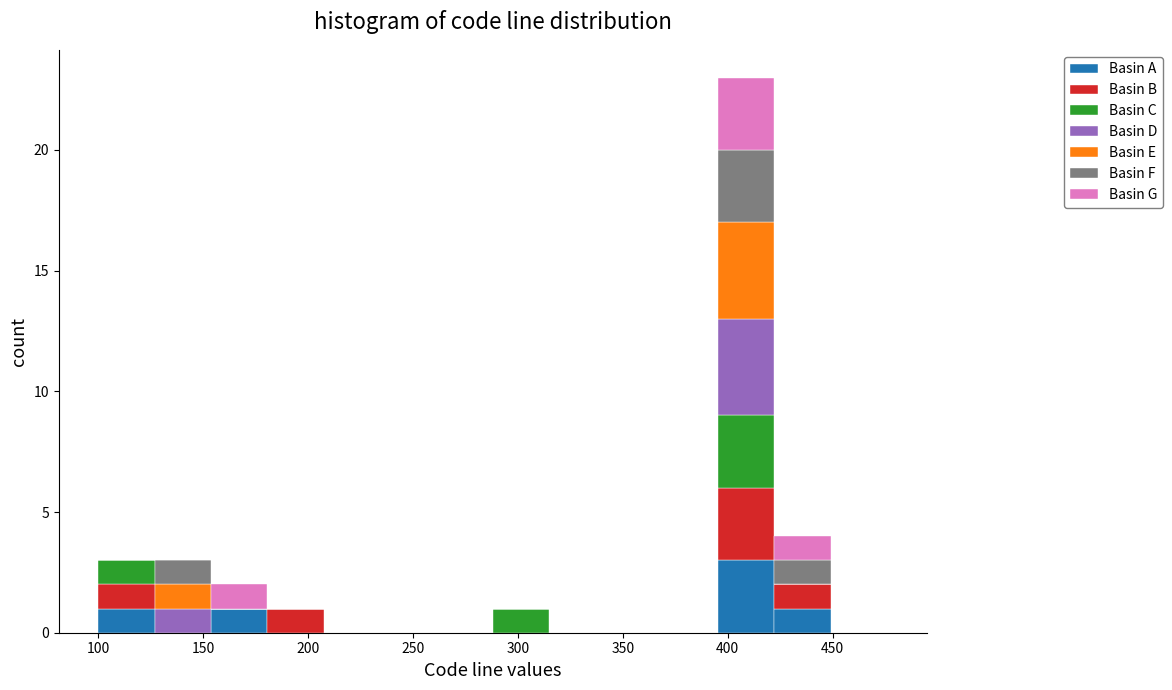

What is the total height of the stacked bar covering 290 to 315 on the x-axis? Neither the bar edges nor the heights are printed on the chart, so give them approximately, as read against the axes.

1